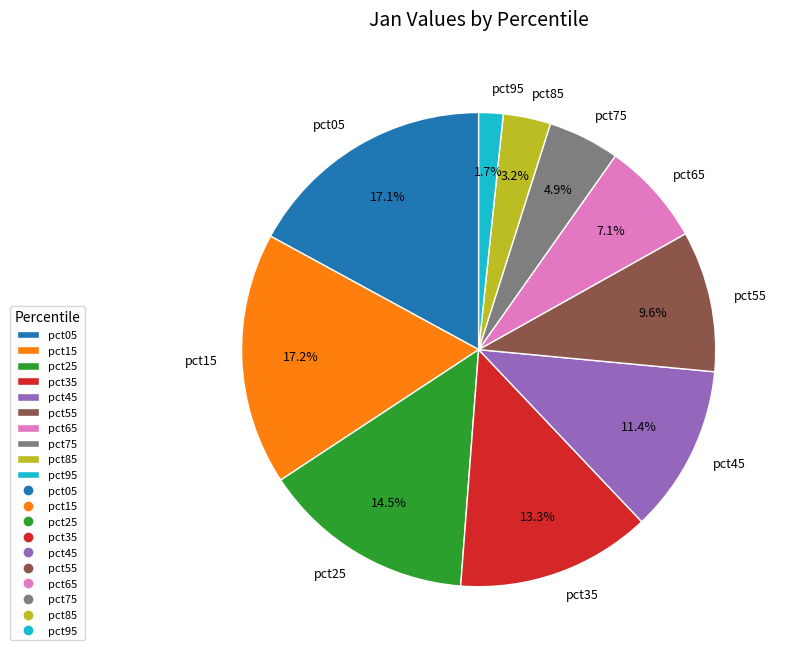

Which category has the smallest portion of the pie?

pct95